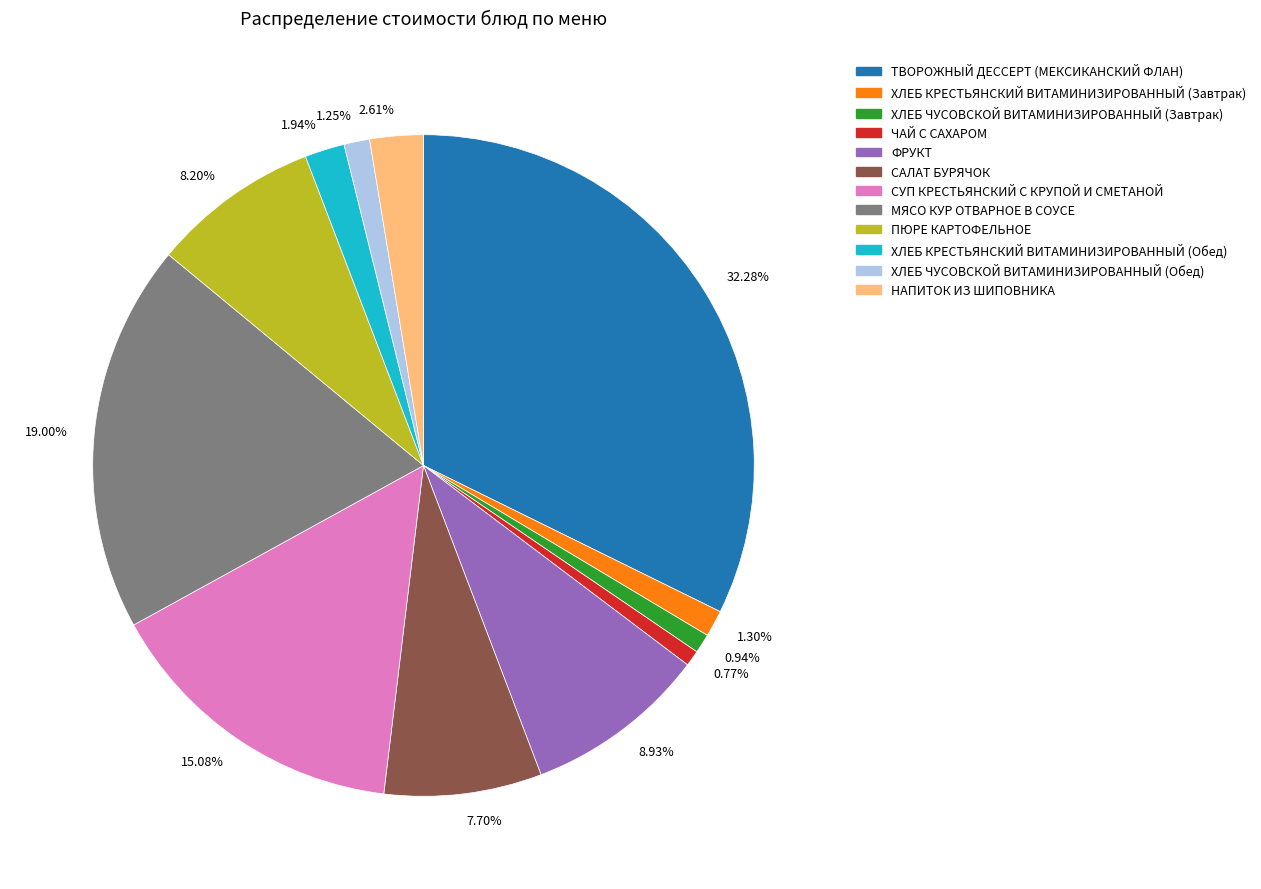

Which slice is the largest?

ТВОРОЖНЫЙ ДЕССЕРТ (МЕКСИКАНСКИЙ ФЛАН)